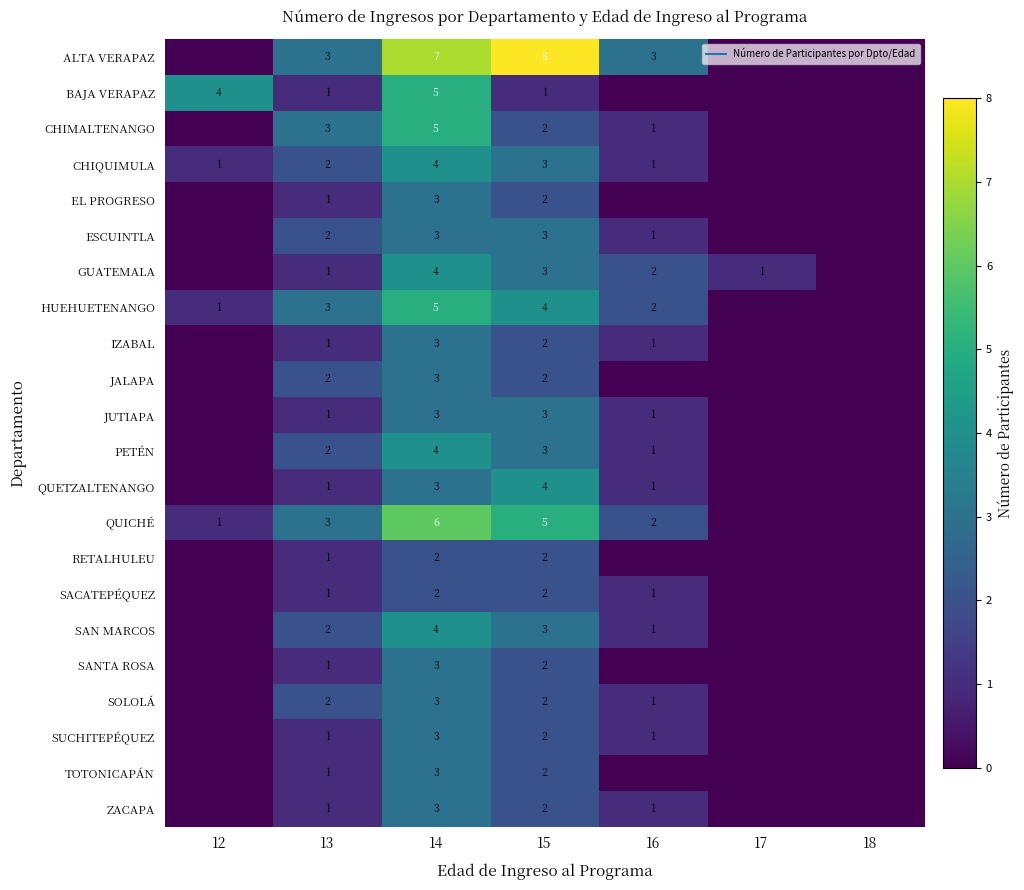

Which label corresponds to the smallest value in the chart?

12